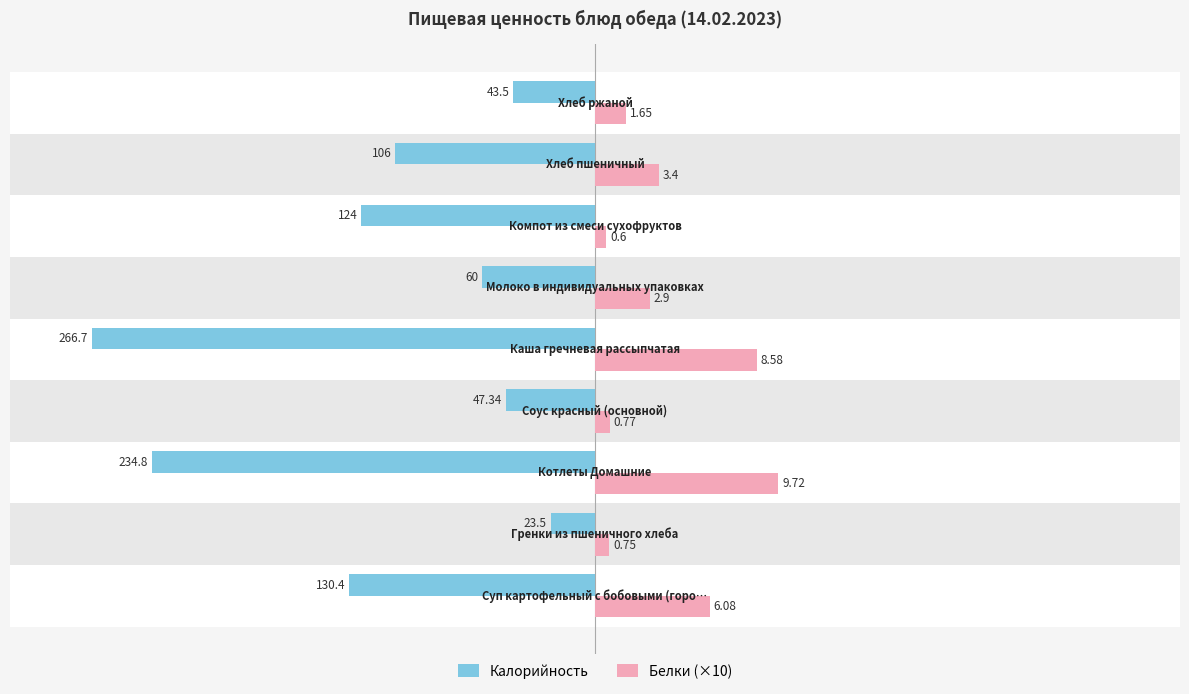

Is the value of Белки (×10) at 2 greater than the value of Калорийность at 0?

Yes